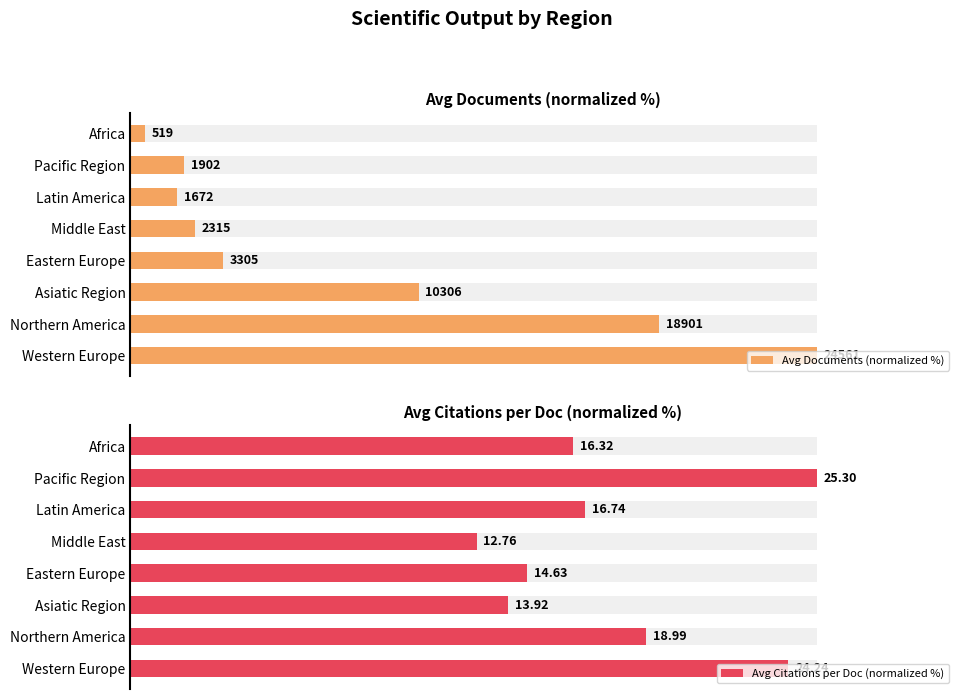

How many categories are shown in the chart?

8